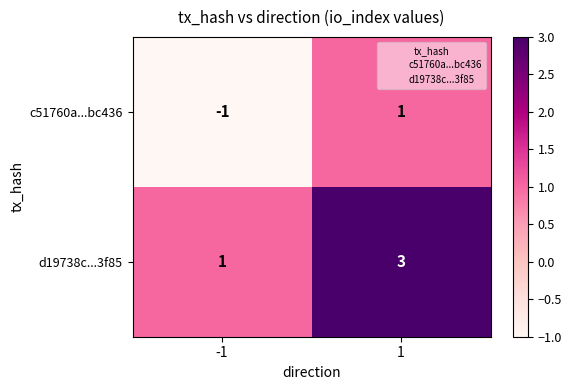

Which series has the largest total across all categories?

d19738c...3f85